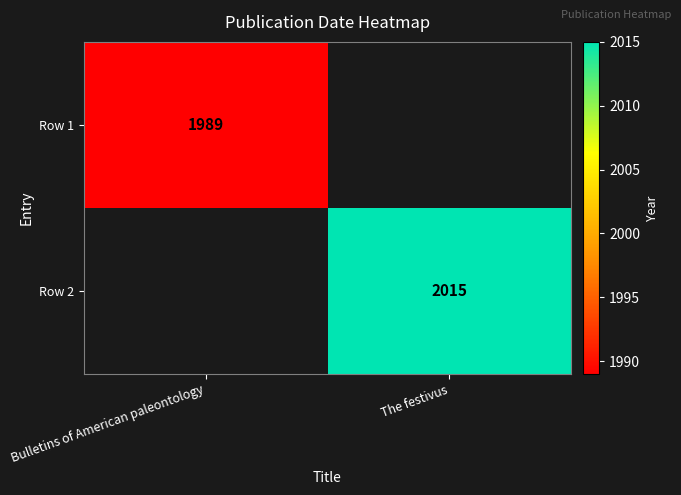

True or false: Row 1 has a value of 1989 at Bulletins of American paleontology.

True